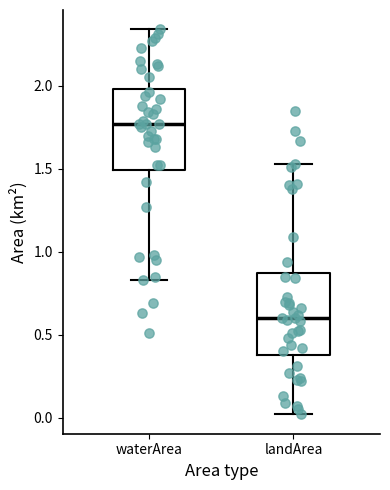

Reading left to right, transcribe this box plot: for each box, give where its median line is, the range the box spans, and where its two whiskers end, as read against the y-axis. The values are not printed on the chart, so give them approximately, as read against the axis.

waterArea: median 1.75, box 1.50 to 2.00, whiskers 0.85 to 2.35
landArea: median 0.60, box 0.40 to 0.85, whiskers 0.00 to 1.55